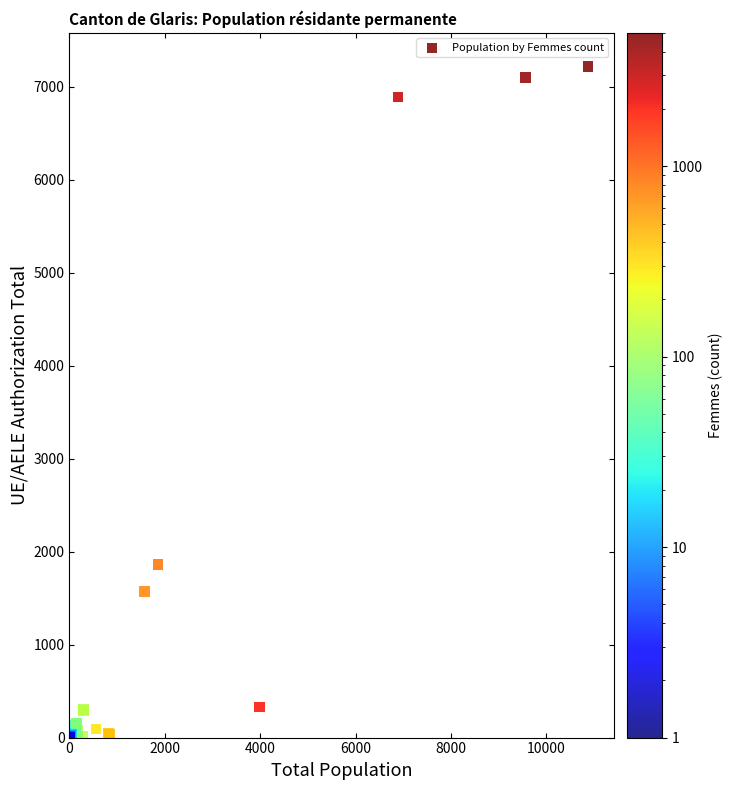

What Y value in the scatter plot is closest to 3609?

1860